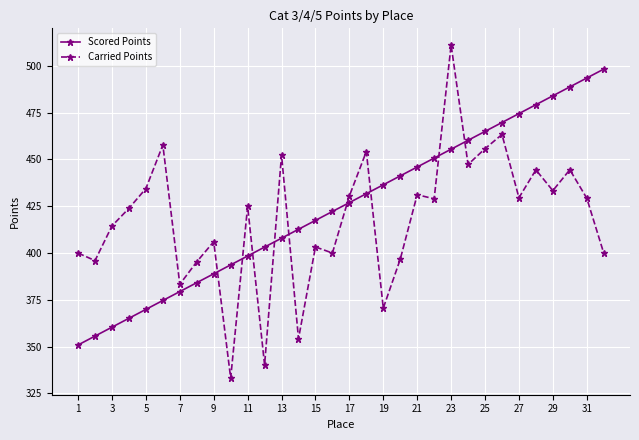

At how many categories does at least one series exceed 491?

3